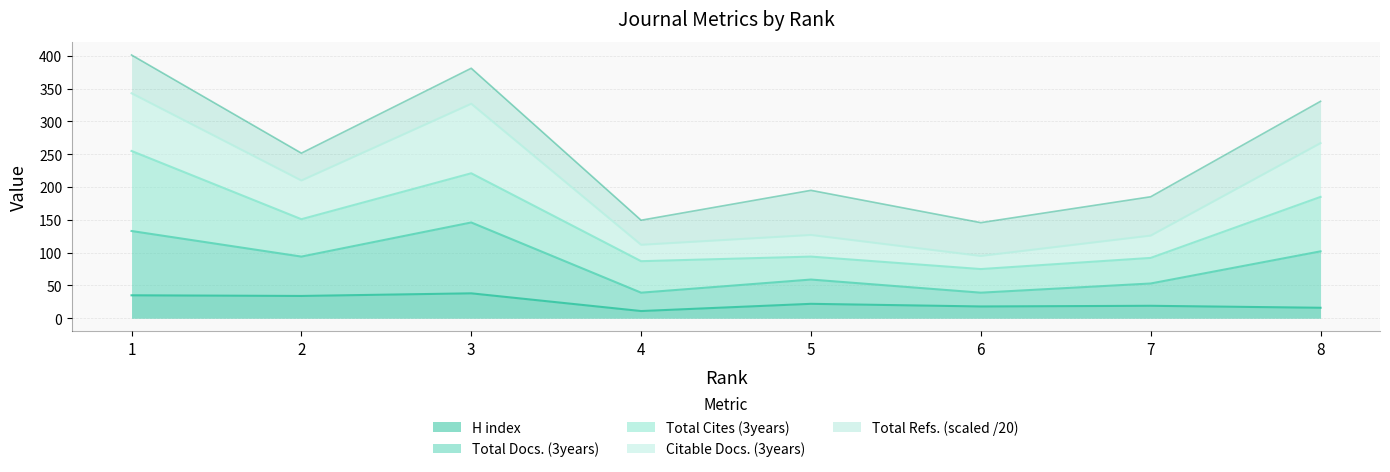

How many lines are shown in the chart?

5